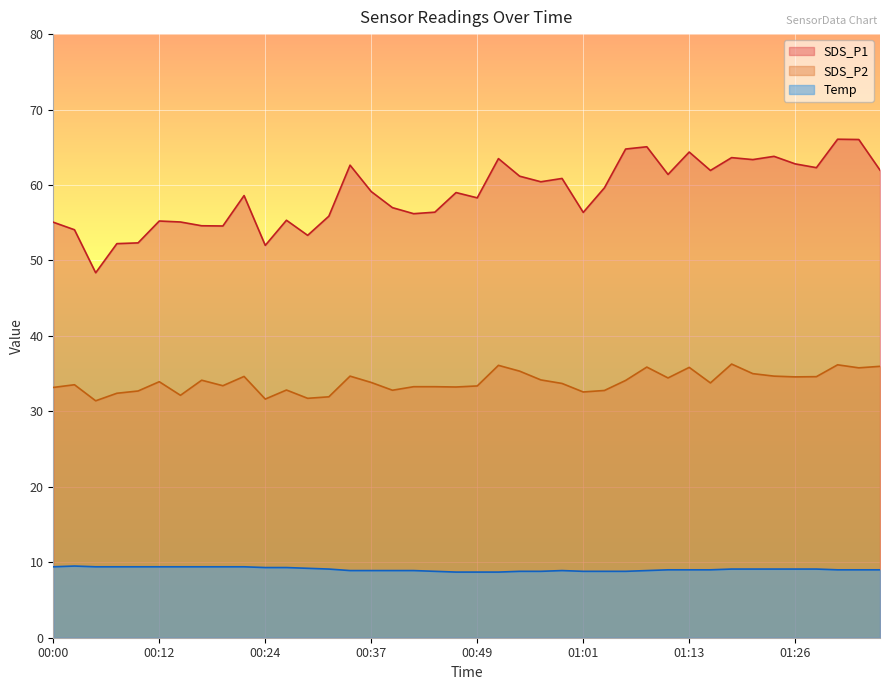

What is the sum of the SDS_P1 values at 00:51 and 01:04?

123.1